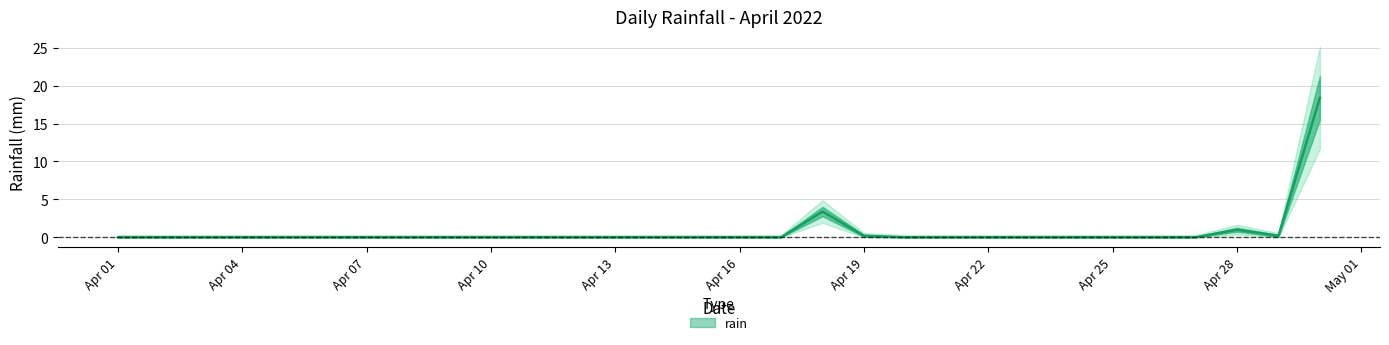

List the labels in order of value, largest first.

2022-04-30, 2022-04-18, 2022-04-28, 2022-04-19, 2022-04-29, 2022-04-01, 2022-04-02, 2022-04-03, 2022-04-04, 2022-04-05, 2022-04-06, 2022-04-07, 2022-04-08, 2022-04-09, 2022-04-10, 2022-04-11, 2022-04-12, 2022-04-13, 2022-04-14, 2022-04-15, 2022-04-16, 2022-04-17, 2022-04-20, 2022-04-21, 2022-04-22, 2022-04-23, 2022-04-24, 2022-04-25, 2022-04-26, 2022-04-27